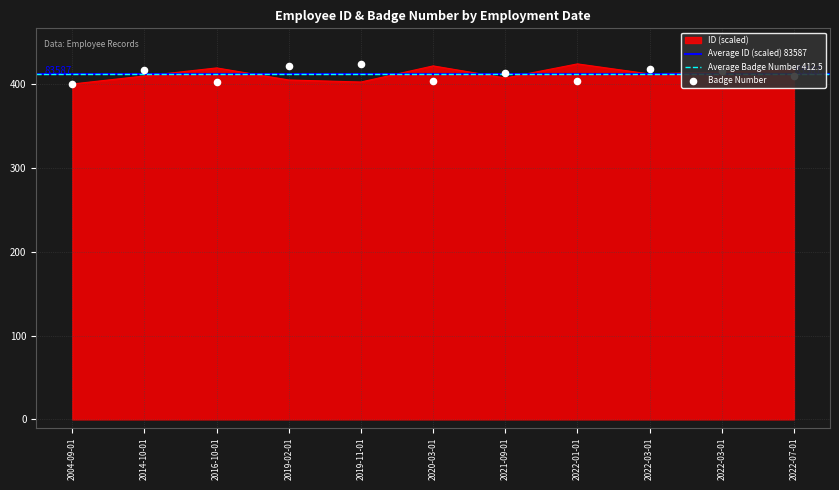

Which series has the largest Y range (max minus min)?

ID